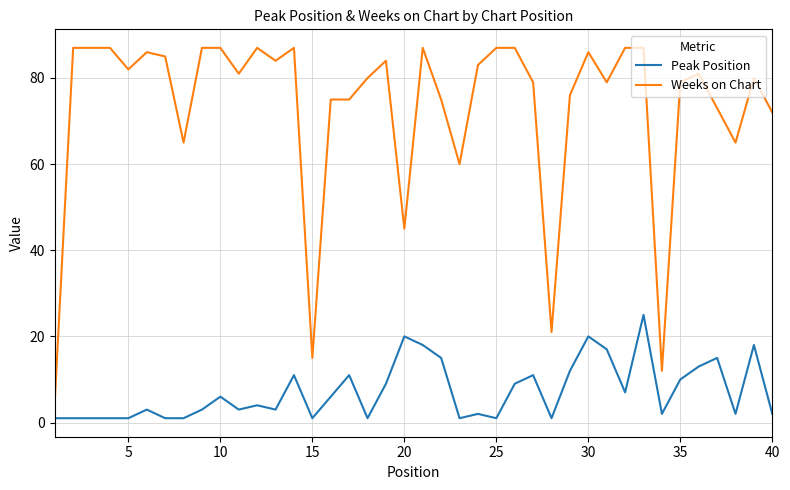

Which series has the widest spread of values?

Weeks on Chart